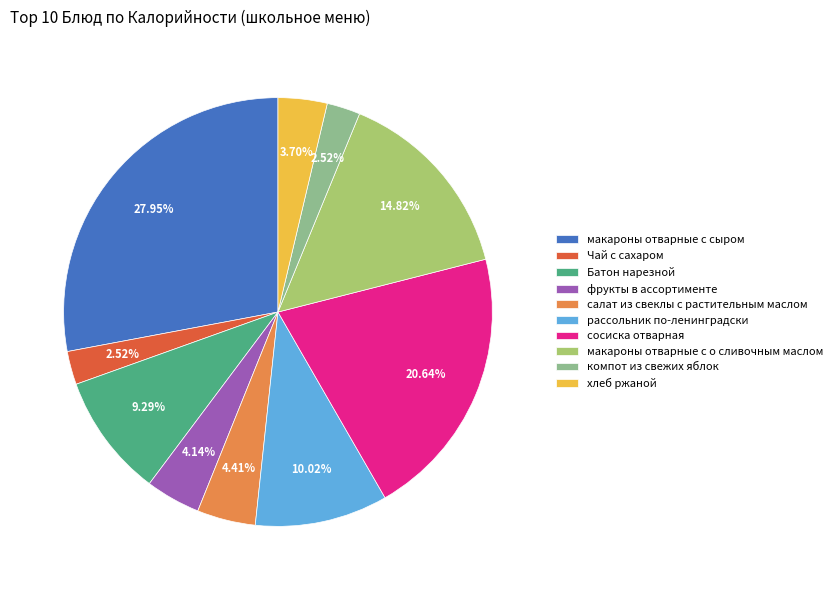

To the nearest percent, what is the difference between the largest and smallest slice percentages?

25%